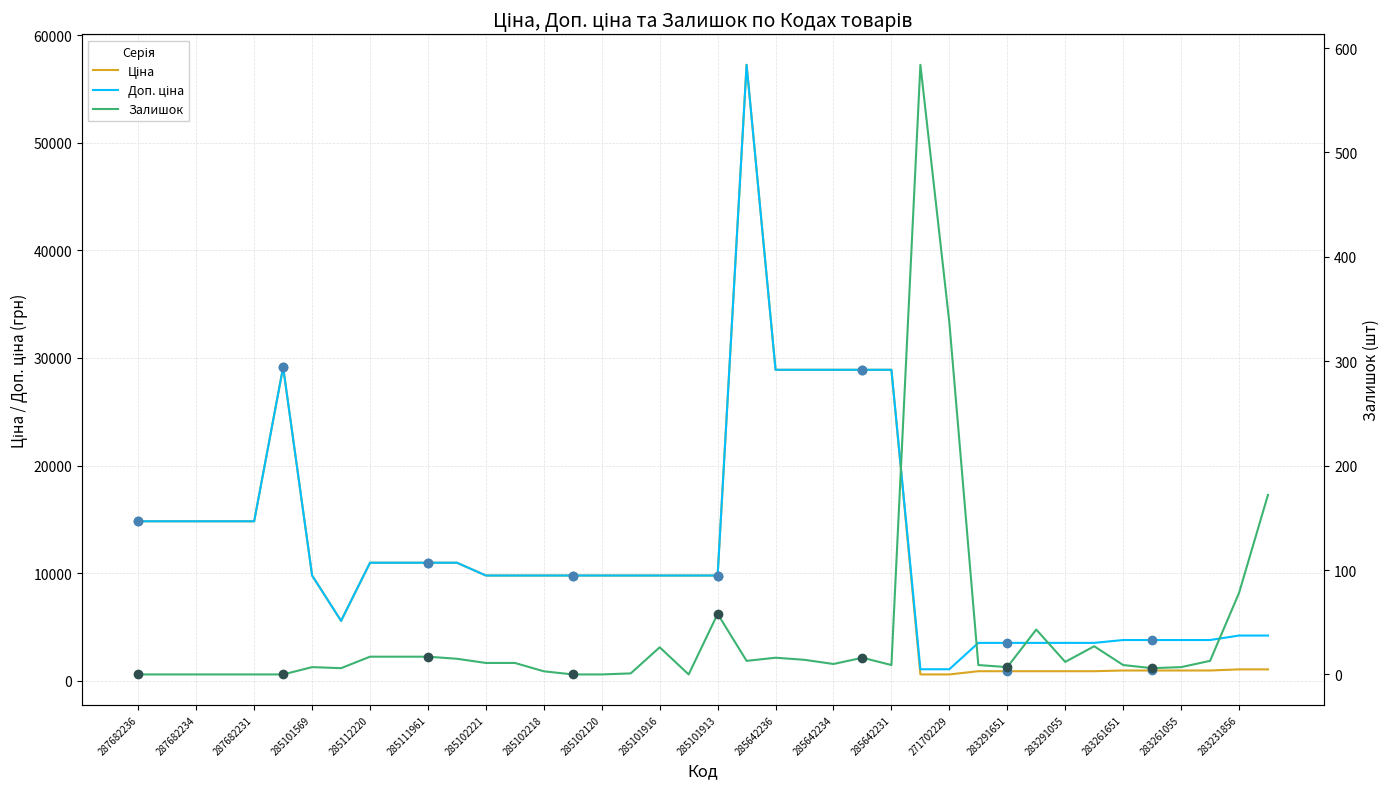

In Доп. ціна, how many points are lower than both neighbors (excluding endpoints)?

1